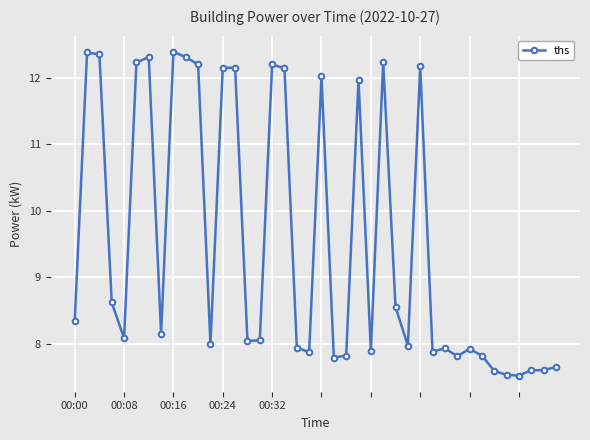

What is the average value?

9.5